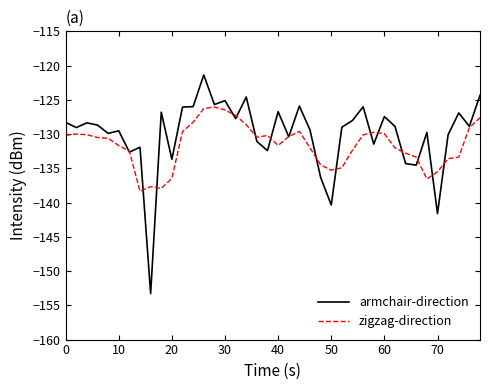

What is the lowest value of the armchair-direction series?

-153.3